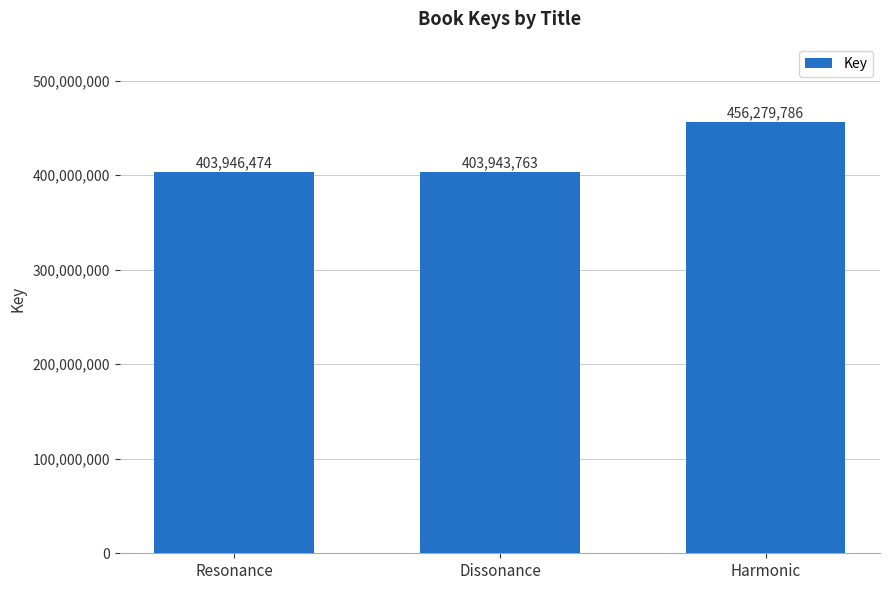

Read the value at Harmonic.

456279786